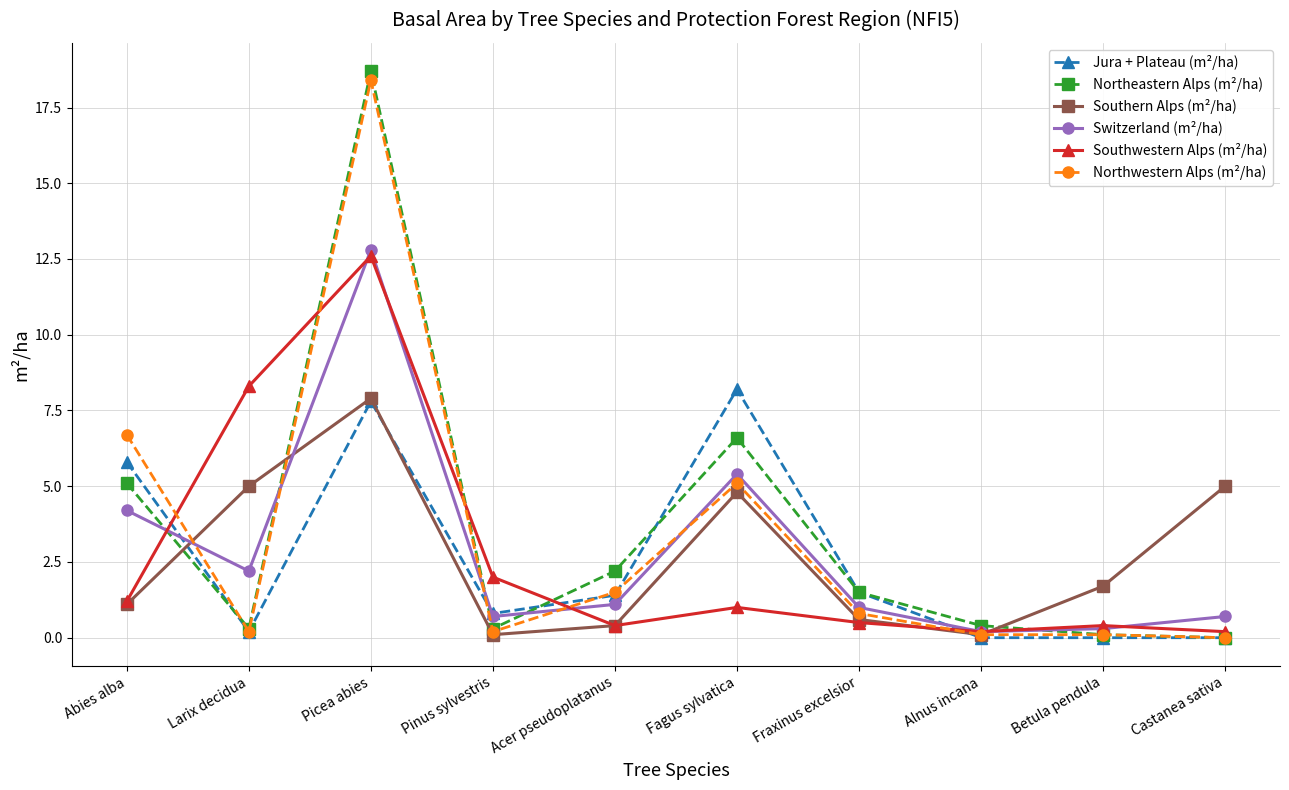

True or false: Northeastern Alps (m²/ha) and Northwestern Alps (m²/ha) cross at least once.

True